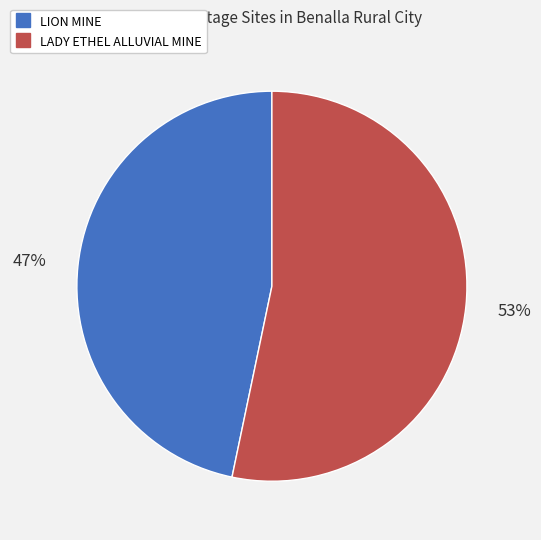

Which slice represents more than half of the pie?

LADY ETHEL ALLUVIAL MINE